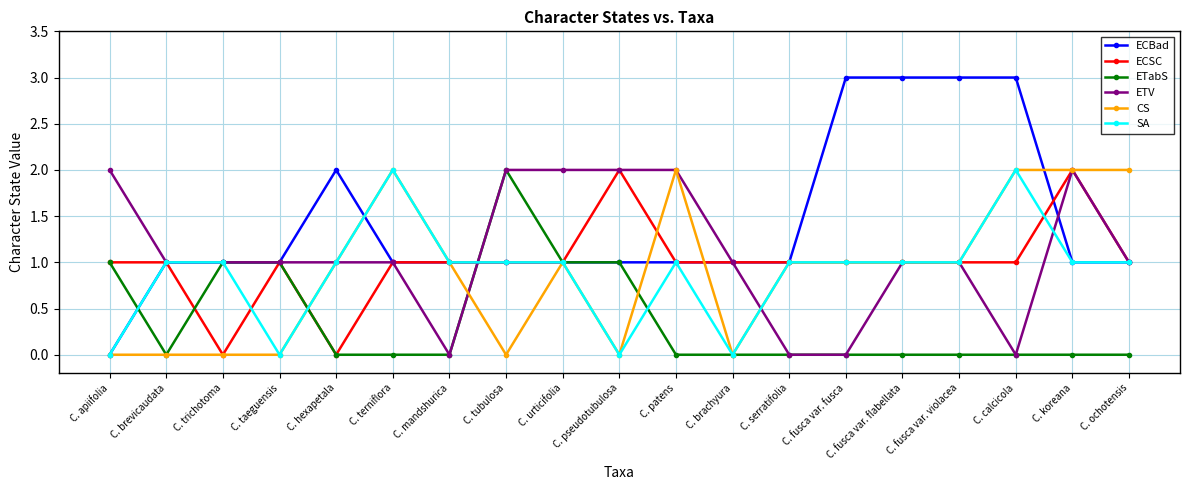

What is the approximate value of ECBad at C. urticifolia?

1